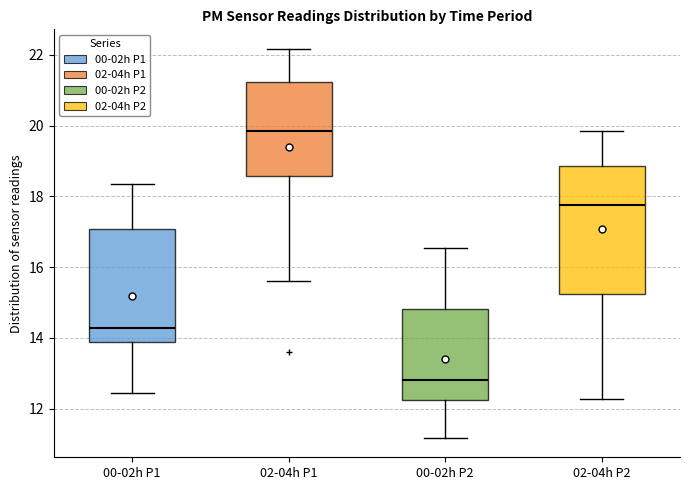

Reading left to right, transcribe this box plot: for each box, give where its median line is, the range the box spans, and where its two whiskers end, as read against the y-axis. The values are not printed on the chart, so give them approximately, as read against the axis.

00-02h P1: median 14.2, box 13.8 to 17.0, whiskers 12.4 to 18.4
02-04h P1: median 19.8, box 18.6 to 21.2, whiskers 15.6 to 22.2
00-02h P2: median 12.8, box 12.2 to 14.8, whiskers 11.2 to 16.6
02-04h P2: median 17.8, box 15.2 to 18.8, whiskers 12.2 to 19.8